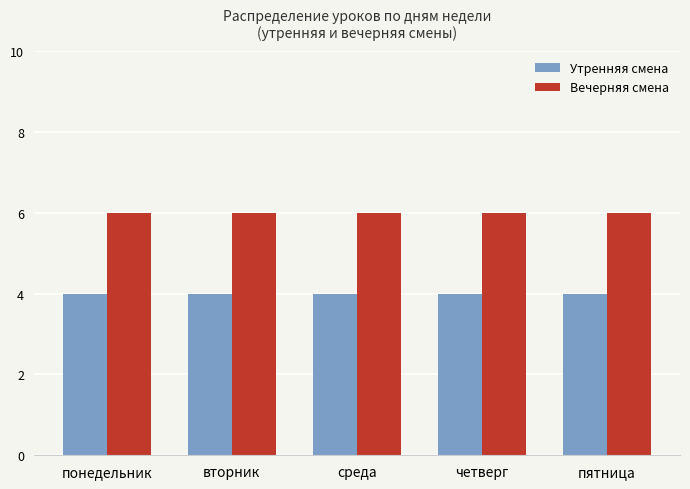

At how many categories does at least one series exceed 5?

5